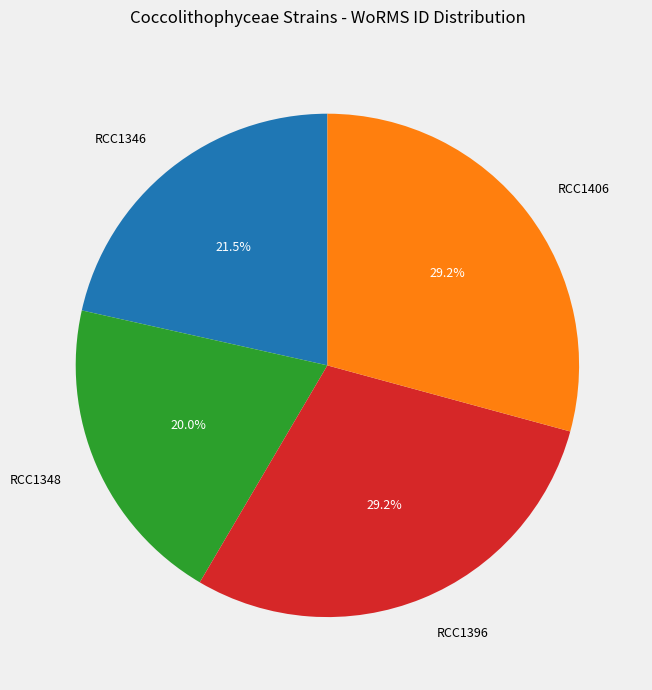

What portion of the pie excludes RCC1348?

80.0%